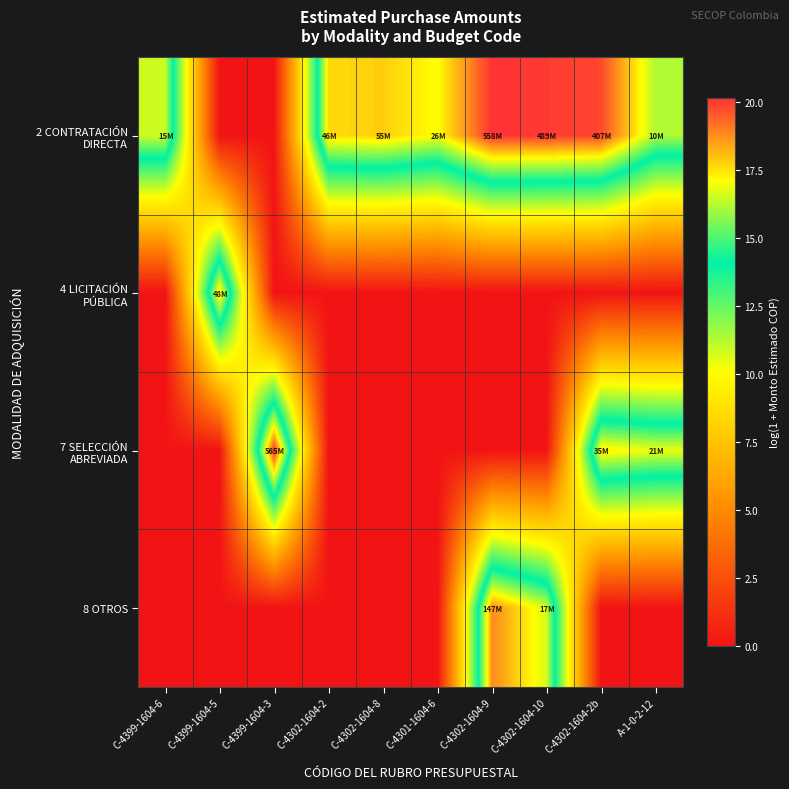

Between C-4399-1604-6 and C-4302-1604-2b, which series saw the biggest shift?

7 SELECCIÓN ABREVIADA